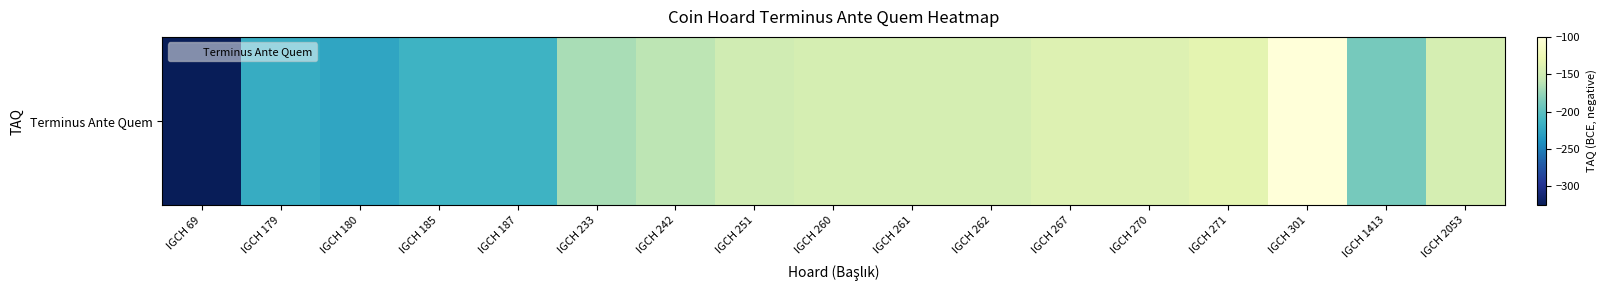

How many series are shown in this chart?

1